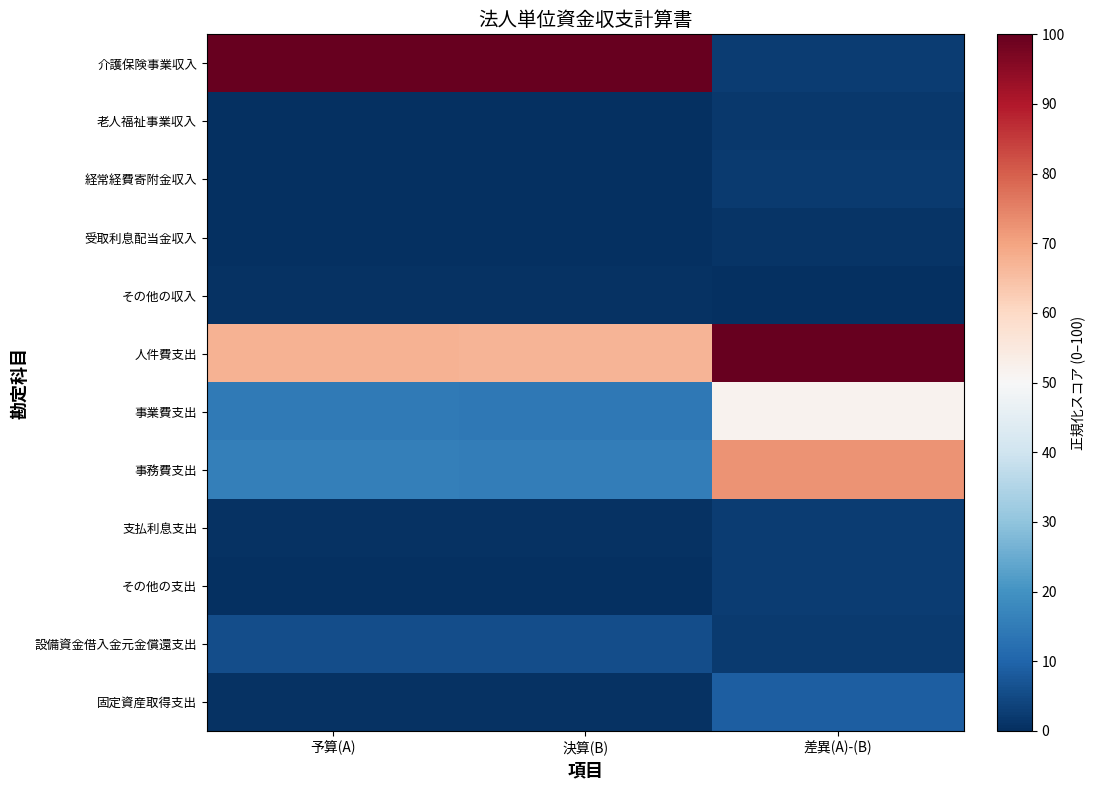

How many categories are shown in the chart?

3